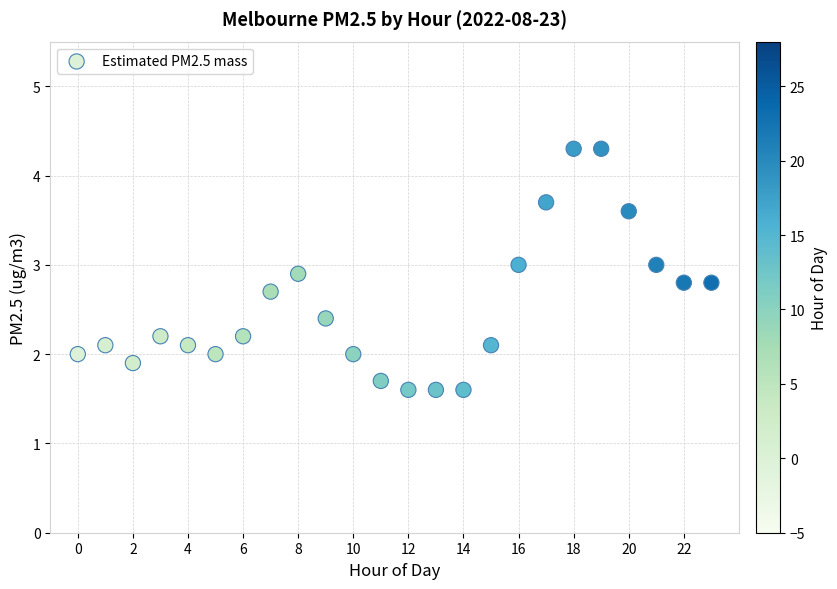

What is the range of Y values (max minus min)?

2.7